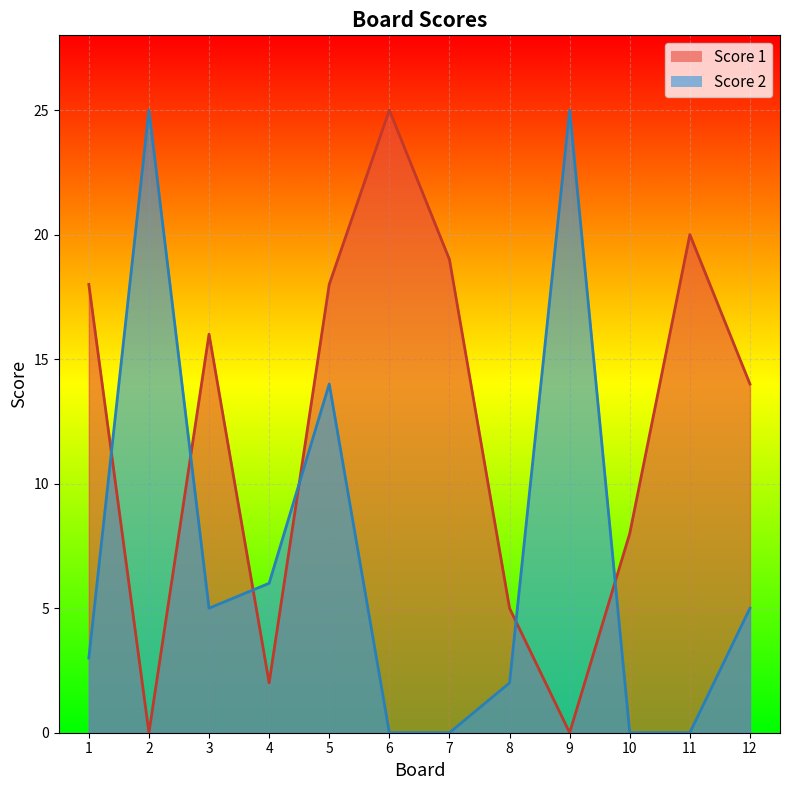

The Score 1 series shows -16 at 9. True or false?

False